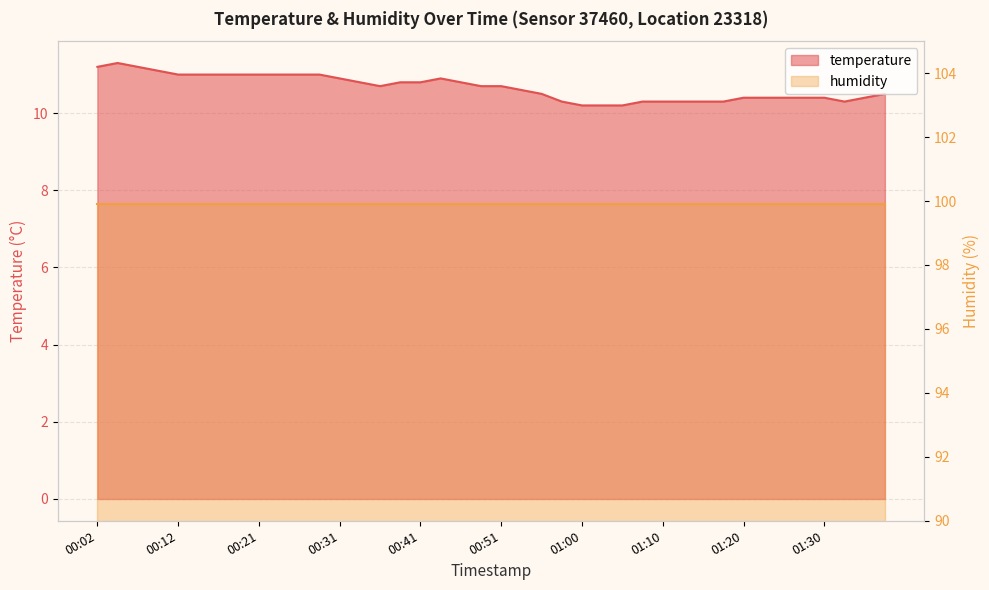

The value at 00:53 is 10.6. True or false?

True